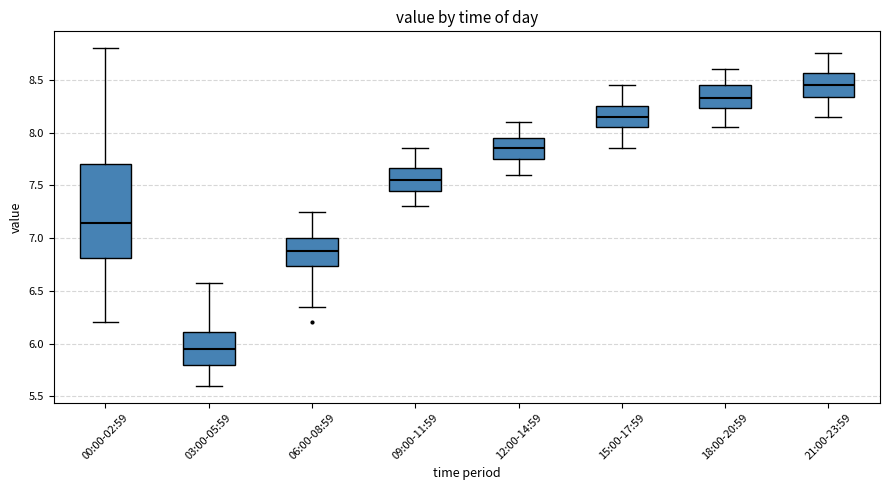

Reading left to right, transcribe this box plot: for each box, give where its median line is, the range the box spans, and where its two whiskers end, as read against the y-axis. The values are not printed on the chart, so give them approximately, as read against the axis.

00:00-02:59: median 7.15, box 6.80 to 7.70, whiskers 6.20 to 8.80
03:00-05:59: median 5.95, box 5.80 to 6.10, whiskers 5.60 to 6.55
06:00-08:59: median 6.90, box 6.75 to 7.00, whiskers 6.35 to 7.25
09:00-11:59: median 7.55, box 7.45 to 7.65, whiskers 7.30 to 7.85
12:00-14:59: median 7.85, box 7.75 to 7.95, whiskers 7.60 to 8.10
15:00-17:59: median 8.15, box 8.05 to 8.25, whiskers 7.85 to 8.45
18:00-20:59: median 8.35, box 8.25 to 8.45, whiskers 8.05 to 8.60
21:00-23:59: median 8.45, box 8.35 to 8.55, whiskers 8.15 to 8.75